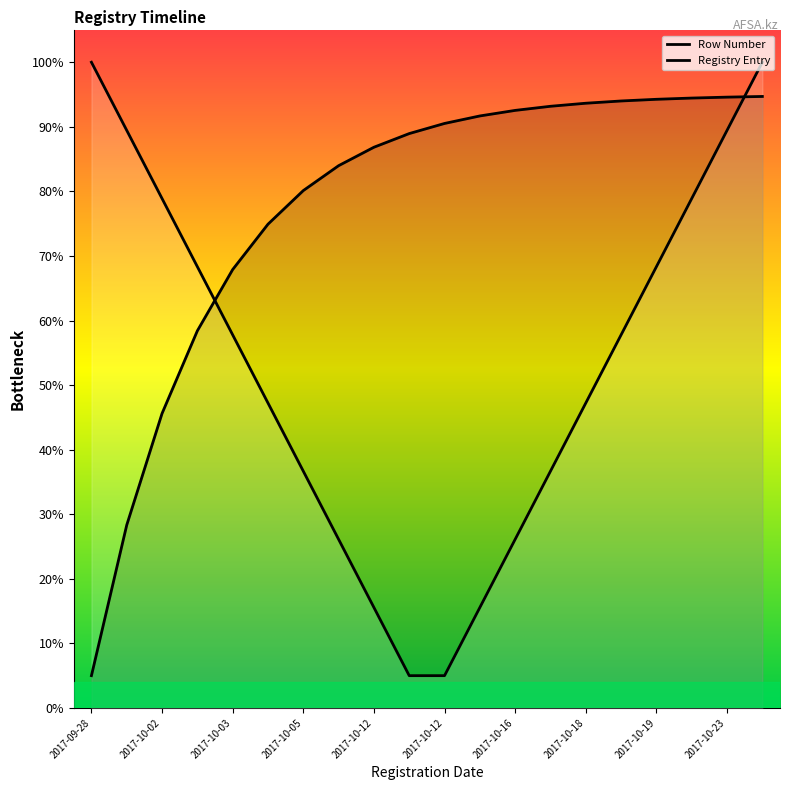

How many distinct data groups are displayed?

2